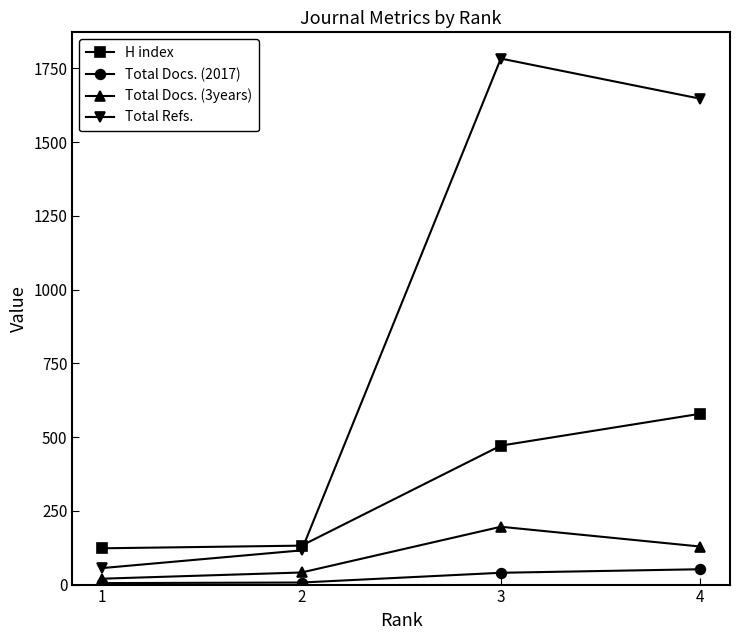

Which series has the largest range (max minus min)?

Total Refs.